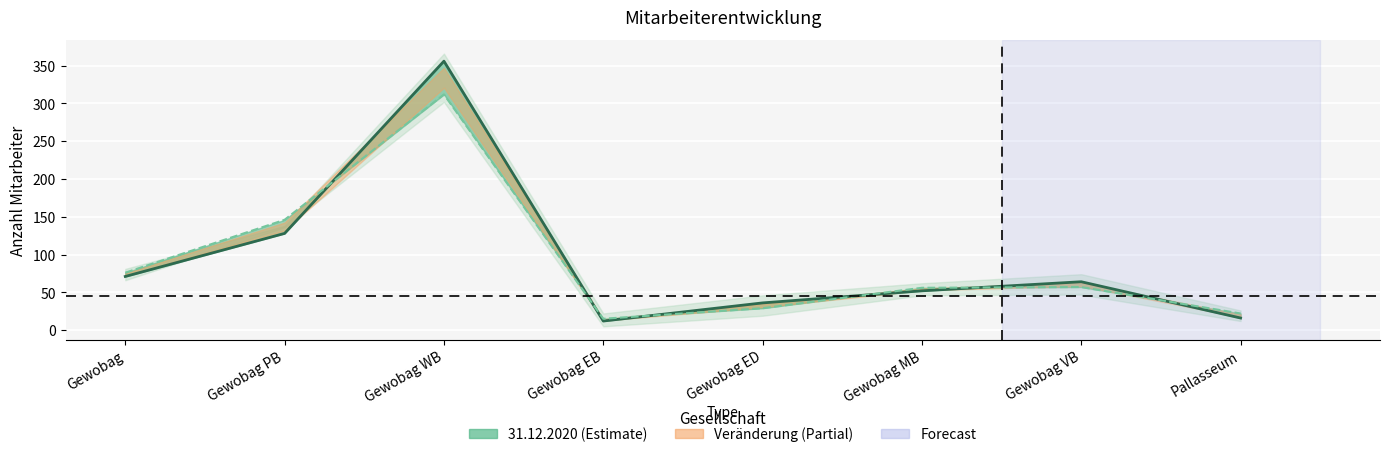

How many intersections are there between 31.12.2019 and 31.12.2020?

6